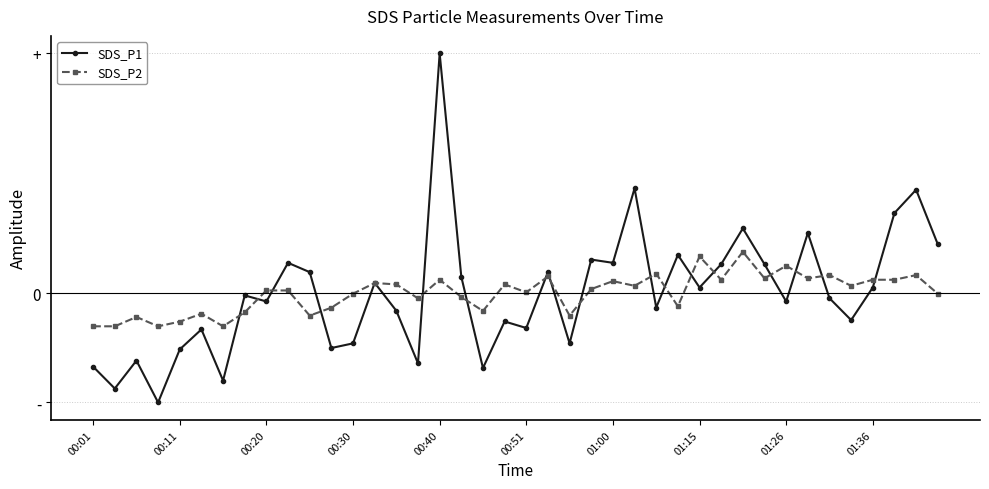

What are all the series names shown in the legend?

SDS_P1, SDS_P2